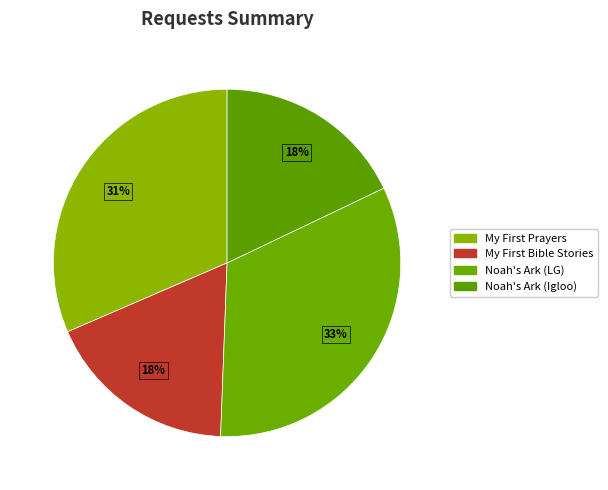

Which category has the biggest portion of the pie?

Noah's Ark (Little Genius)